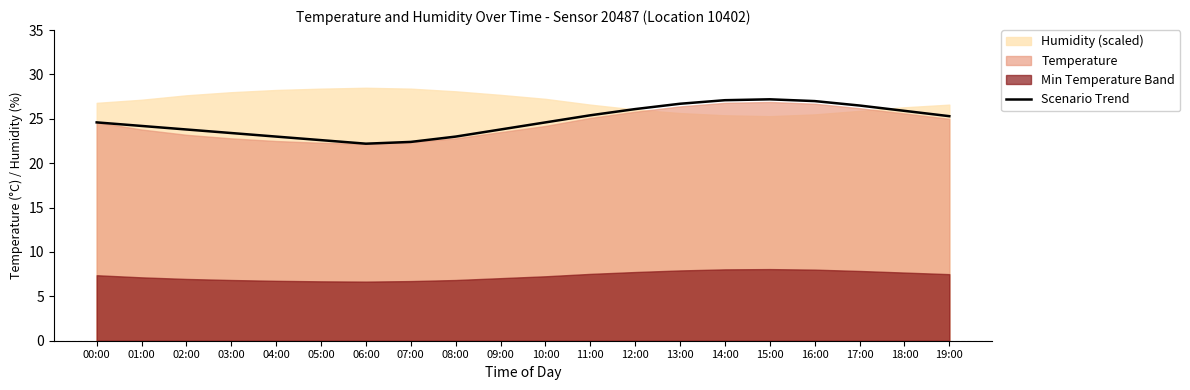

What is the minimum value for Scenario Trend?

22.2